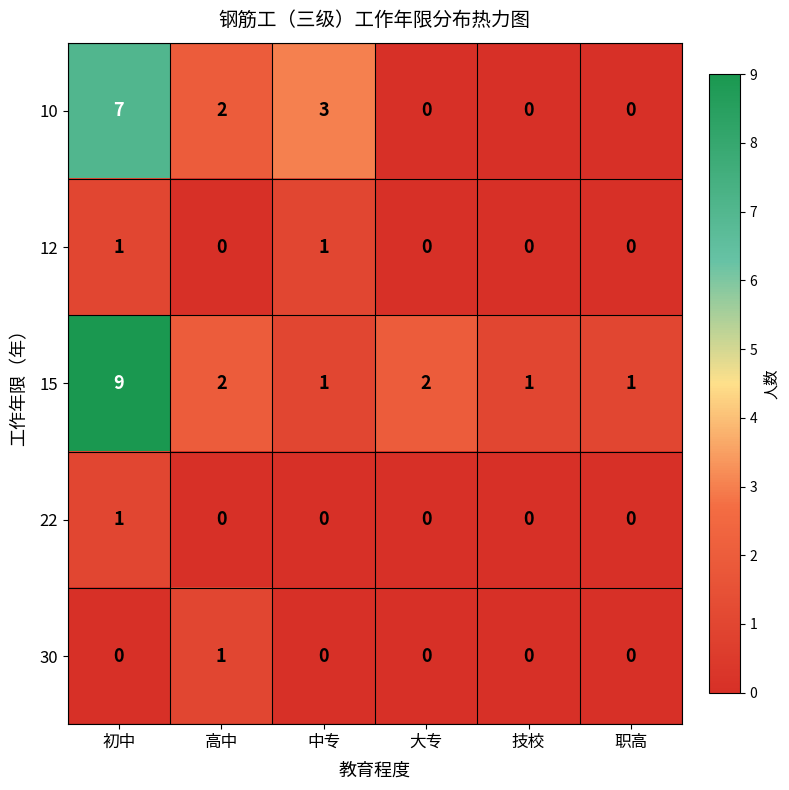

Count the 15 values in the range 1 to 2.

5